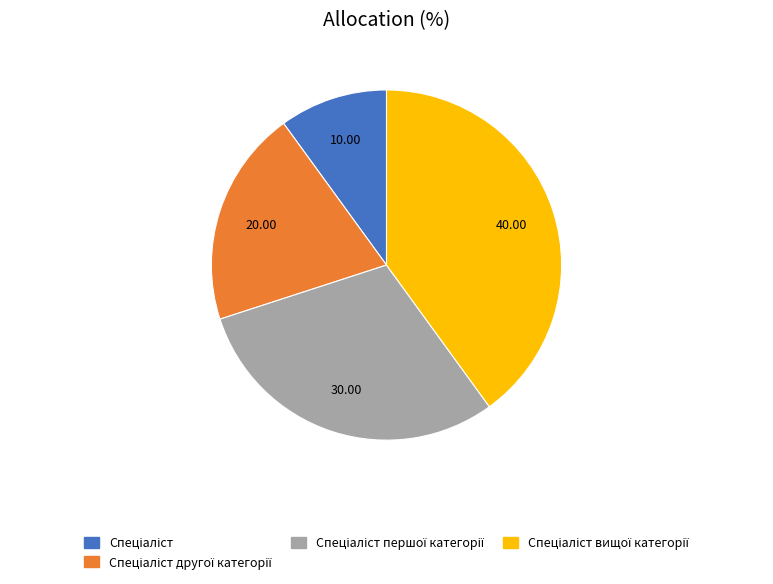

How many slices are in this pie chart?

4